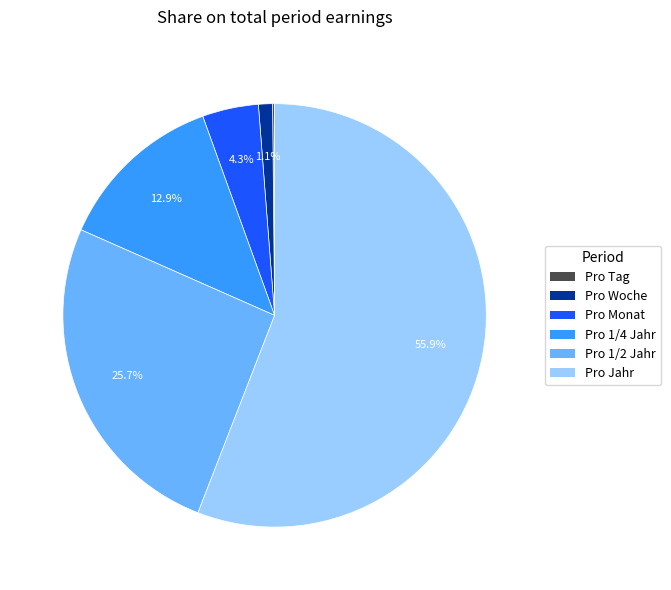

To the nearest percent, what is the difference between the Pro 1/2 Jahr and Pro Woche slice percentages?

25%